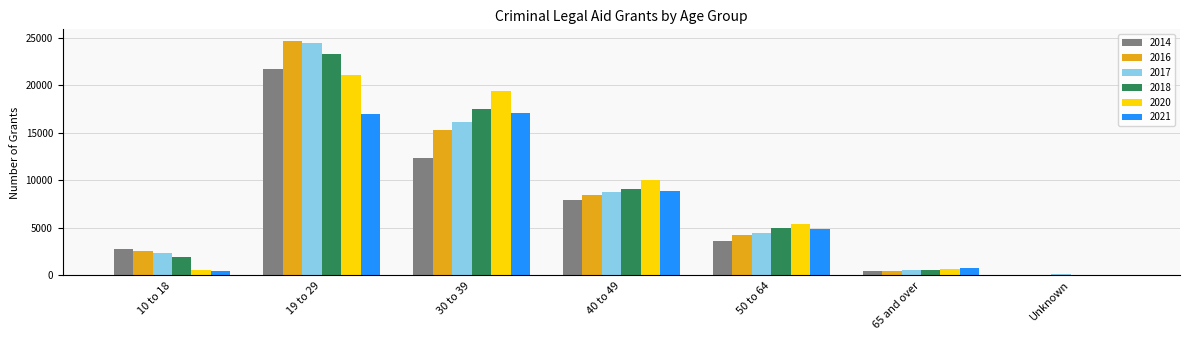

Where is 2014 nearest to the value 10859?

30 to 39